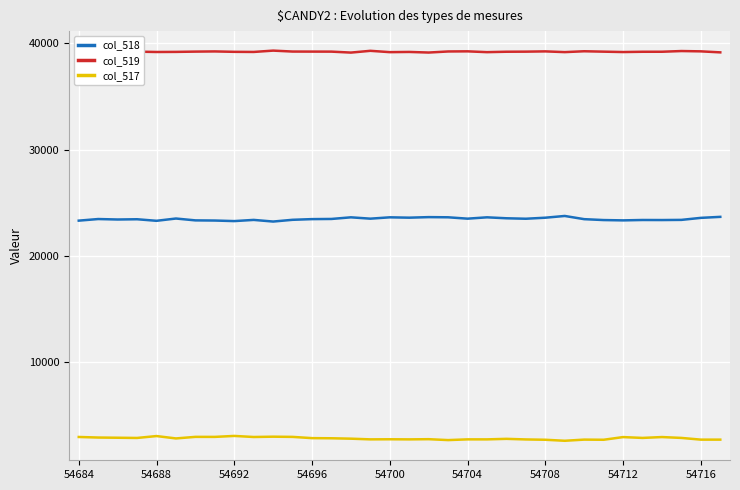

What is the maximum value for col_517?

3069